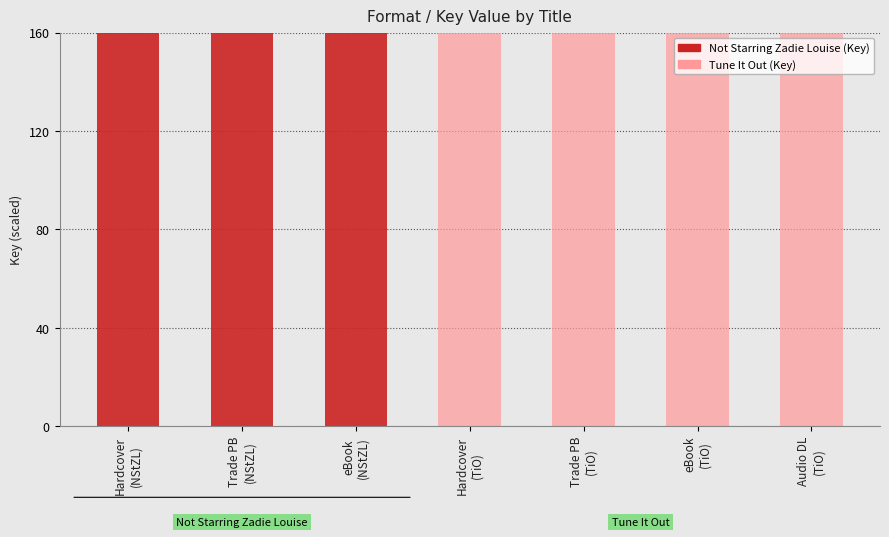

At how many categories does at least one series exceed 1908?

7